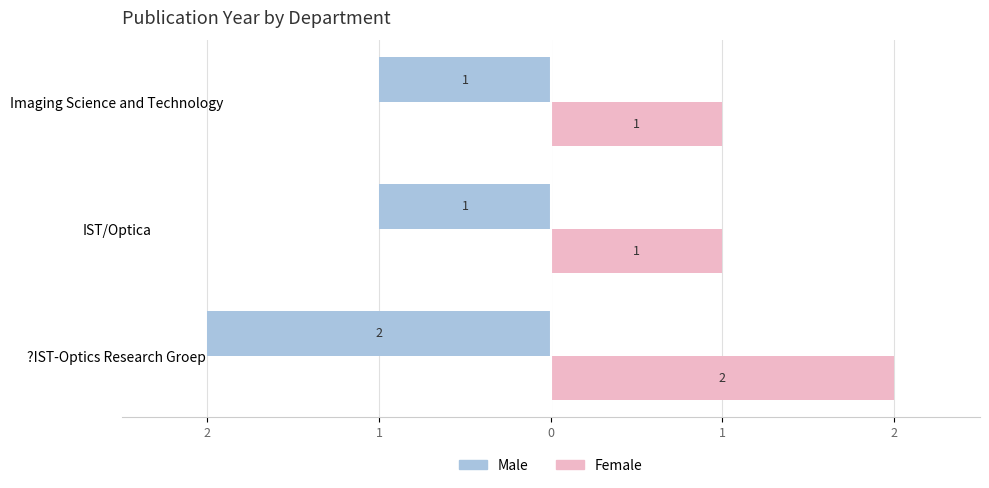

At how many categories does at least one series exceed 1?

1